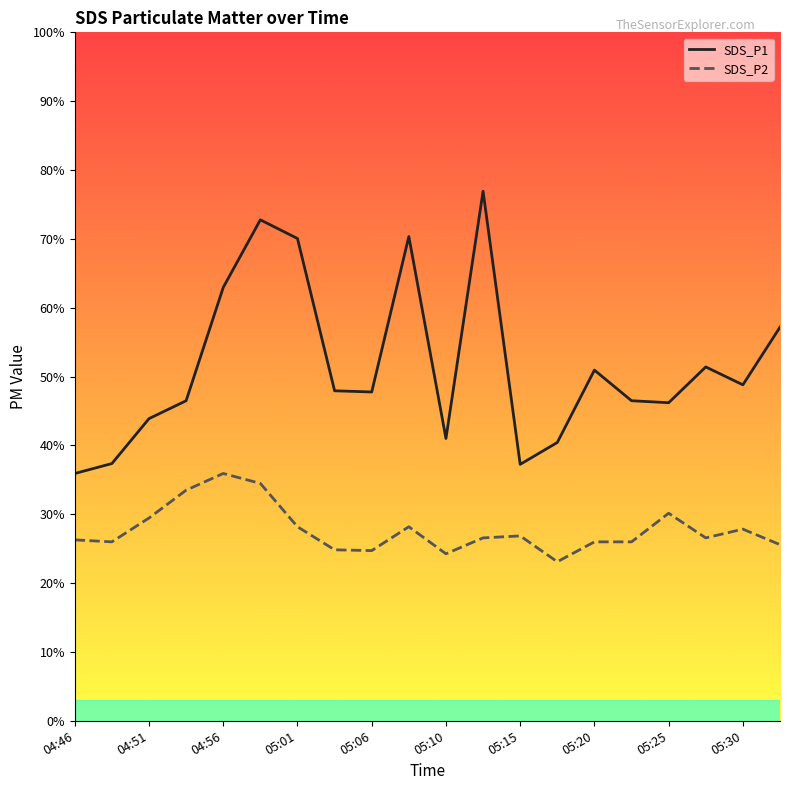

What are all the series names shown in the legend?

SDS_P1, SDS_P2